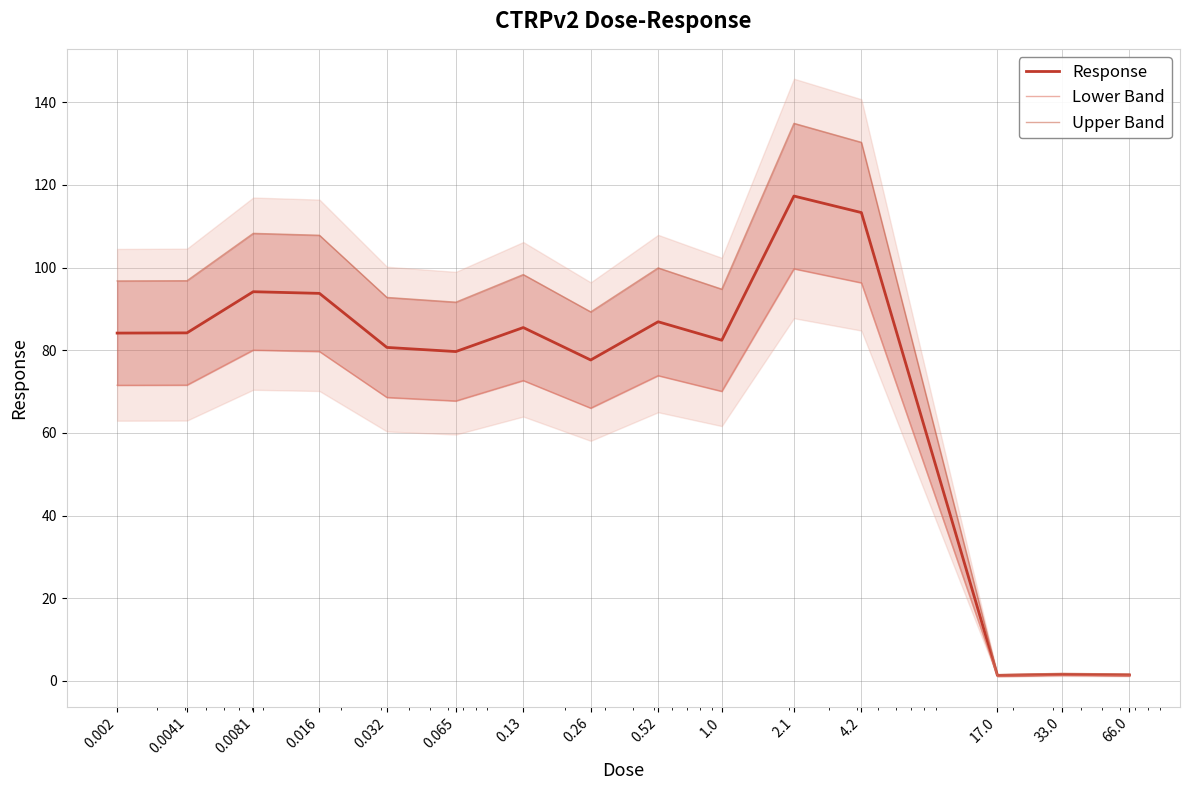

Rank the series by their average value, from lowest to highest.

Lower Band, Response, Upper Band